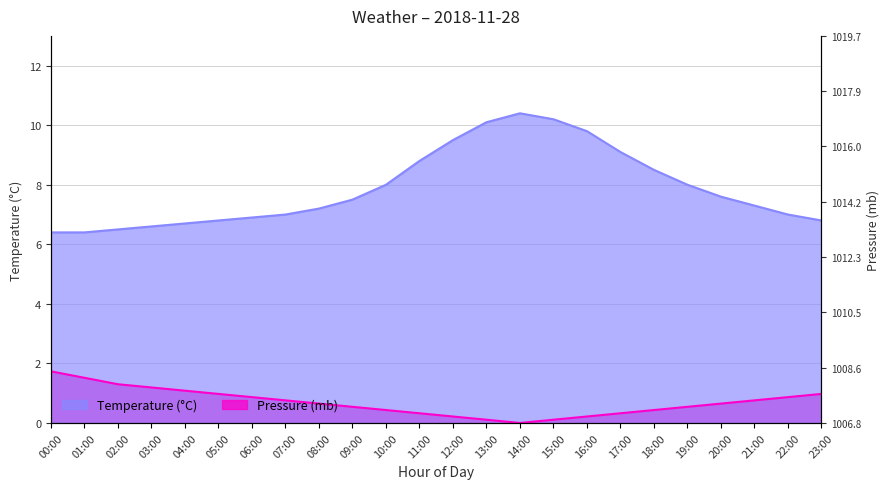

What is the value of the temp point at the 8th from the left?

7.0